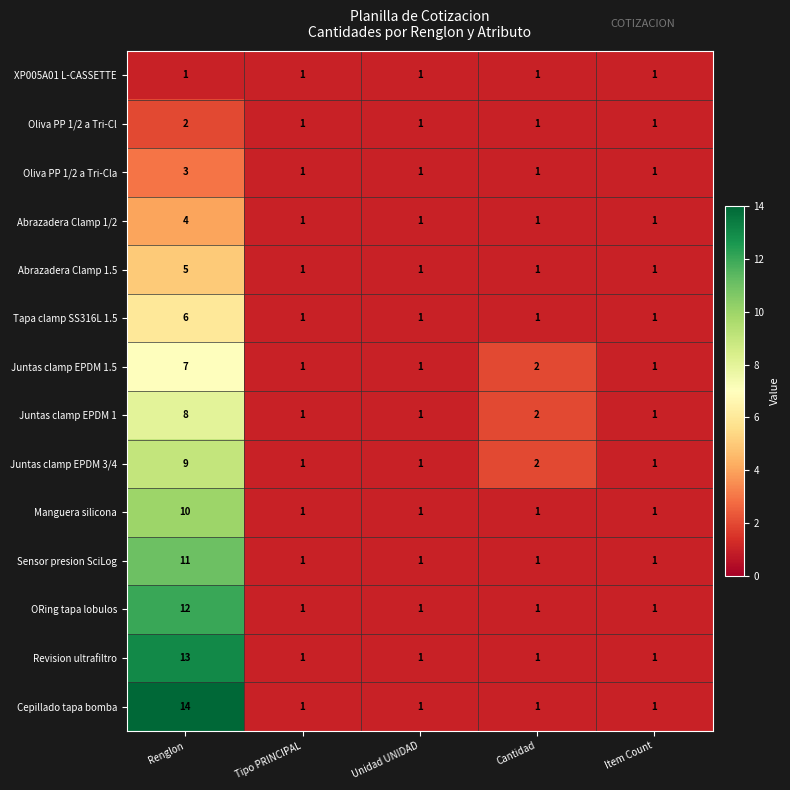

The value of Oliva PP 1/2 a Tri-Cl at Item Count is 0. True or false?

False